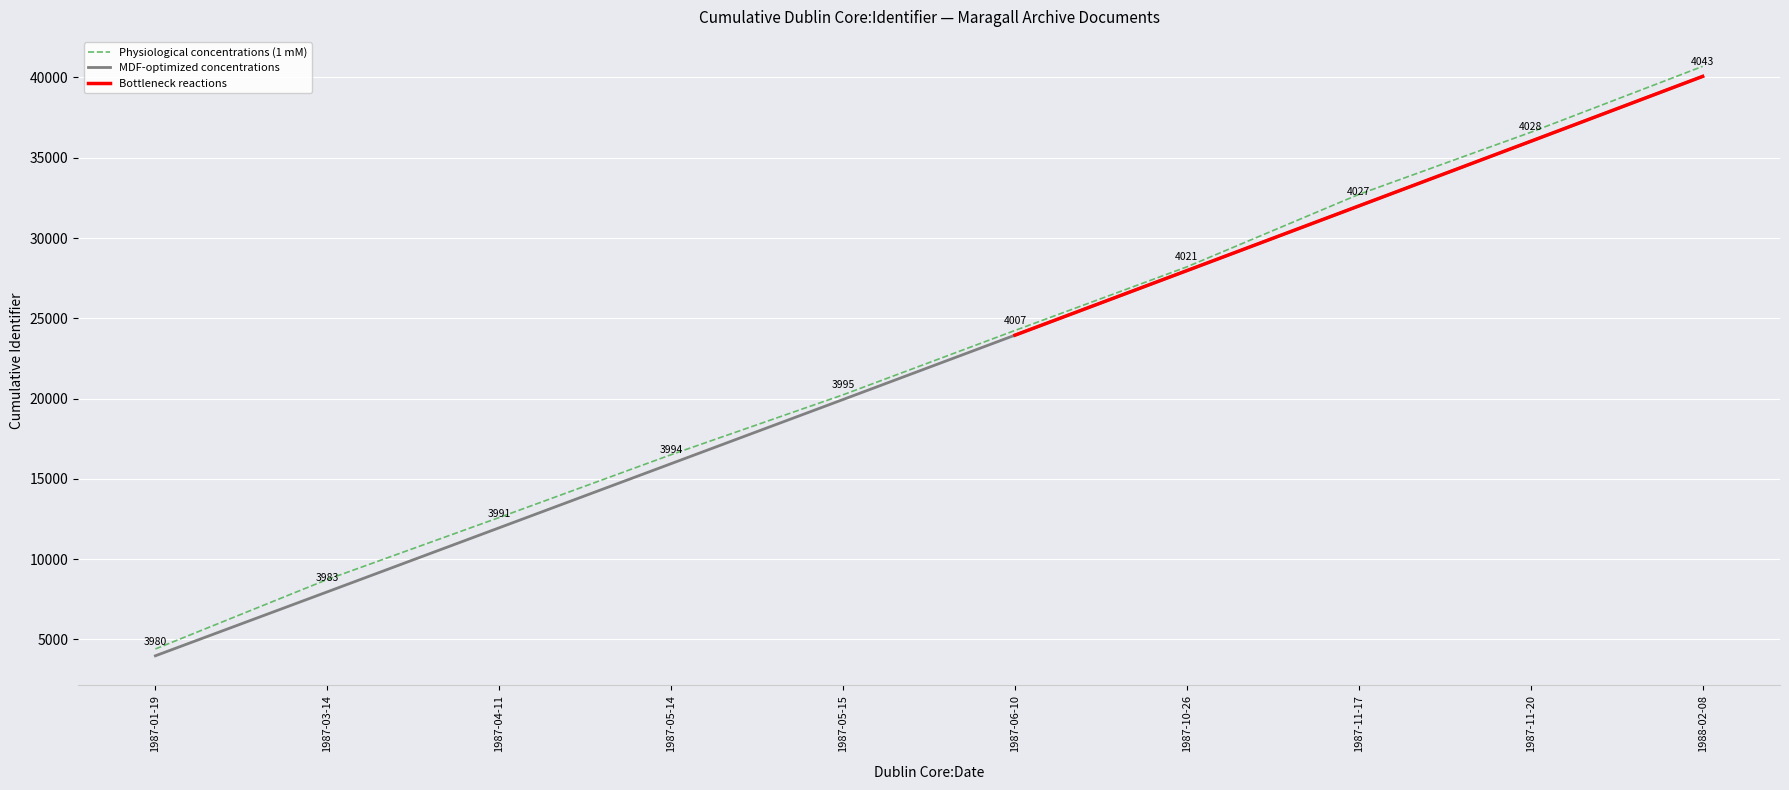

Reading right to left, transcribe all the data shown in this chart.

1988-02-08=40693.8	1987-11-20=36586.7	1987-11-17=32717.7	1987-10-26=28205.9	1987-06-10=24243.6	1987-05-15=20236.6	1987-05-14=16507.2	1987-04-11=12593.2	1987-03-14=8733.4	1987-01-19=4404.7